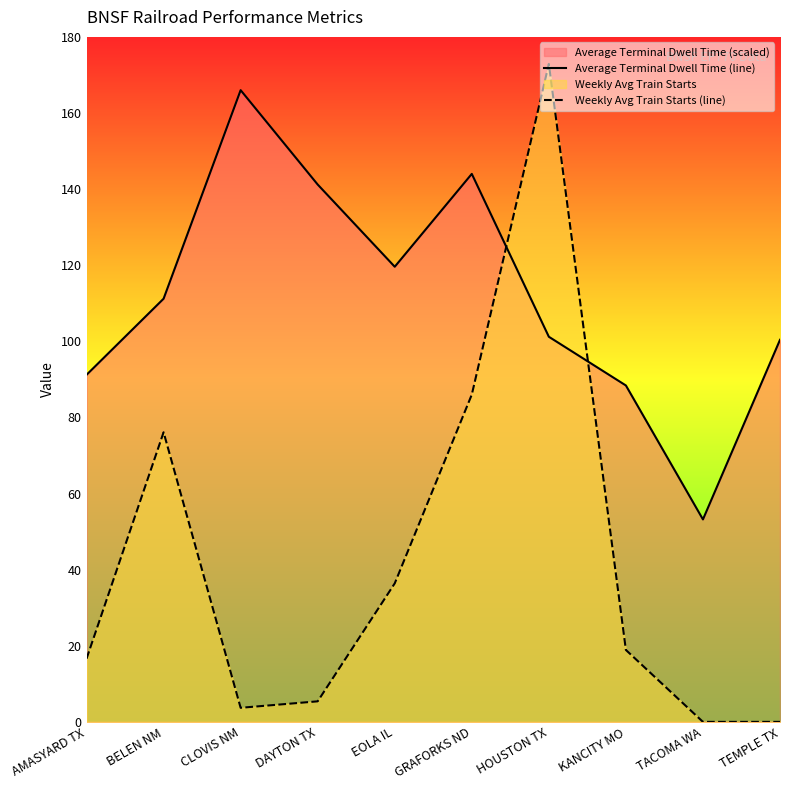

How many data points in Average Terminal Dwell Time (line) are above 111?

5